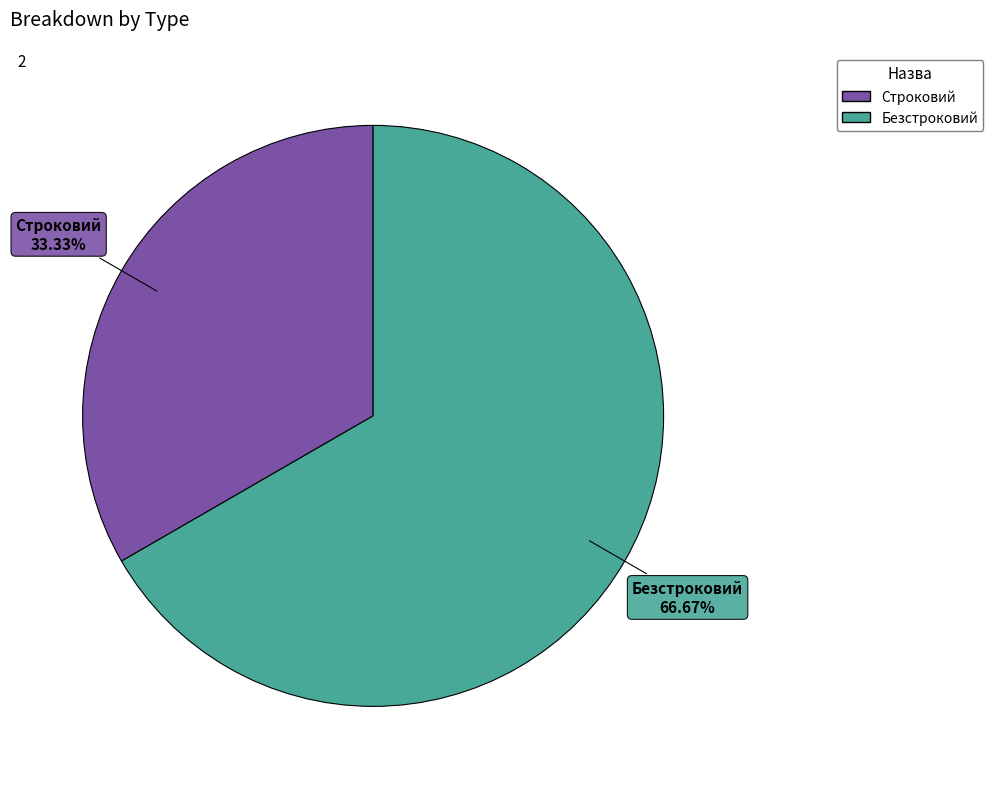

What percentage is the Строковий slice, to the nearest percent?

33%